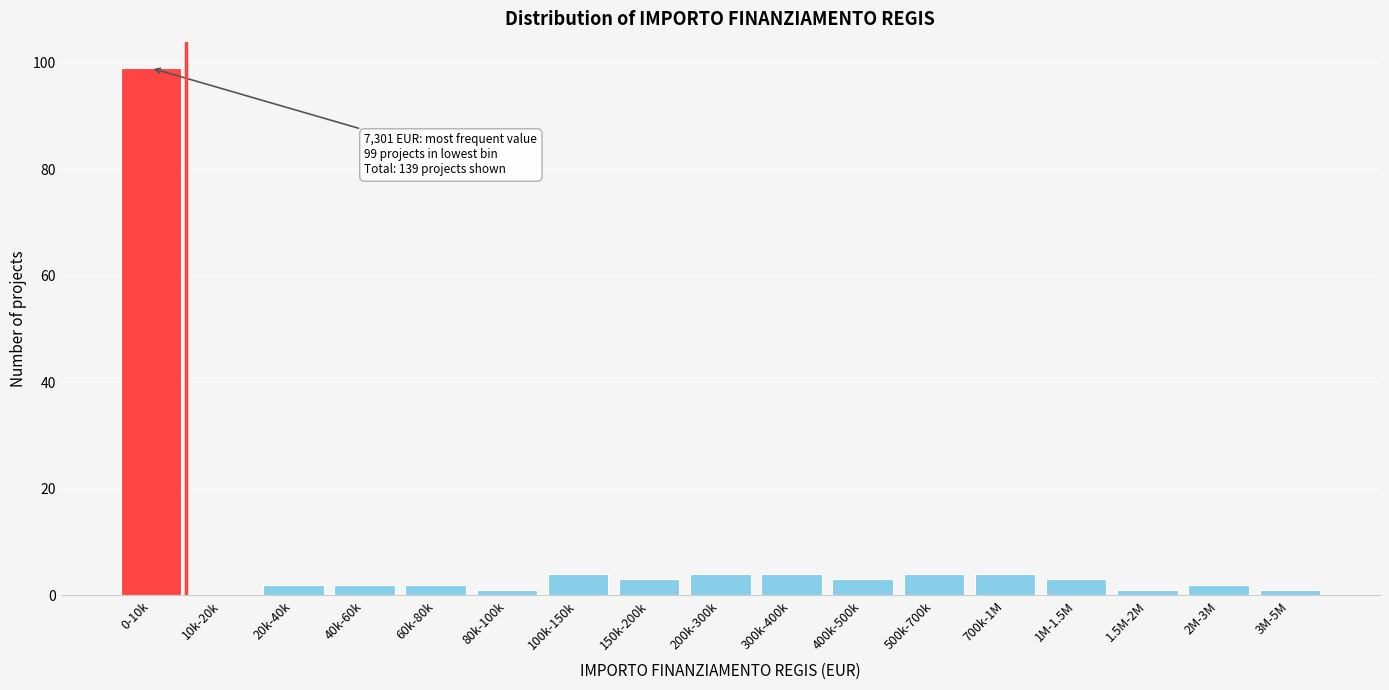

Reading left to right, extract all data points from this chart.

0-10k=99	10k-20k=0	20k-40k=2	40k-60k=2	60k-80k=2	80k-100k=1	100k-150k=4	150k-200k=3	200k-300k=4	300k-400k=4	400k-500k=3	500k-700k=4	700k-1M=4	1M-1.5M=3	1.5M-2M=1	2M-3M=2	3M-5M=1